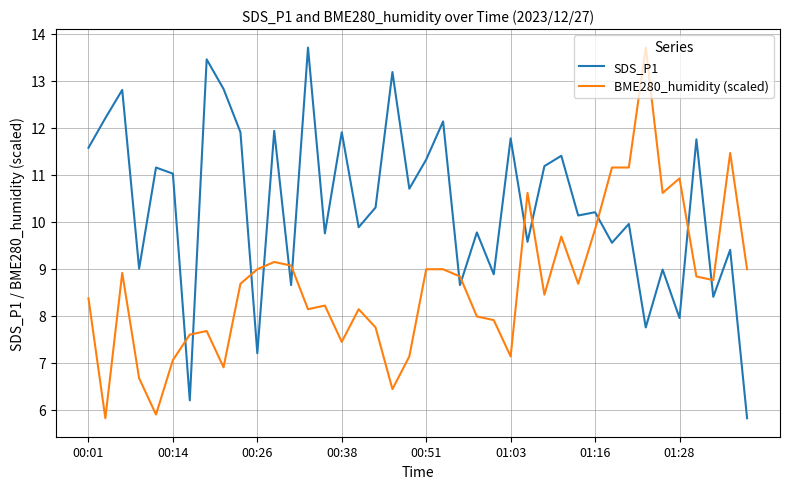

Rank the series by their average value, from highest to lowest.

SDS_P1, BME280_humidity (scaled)